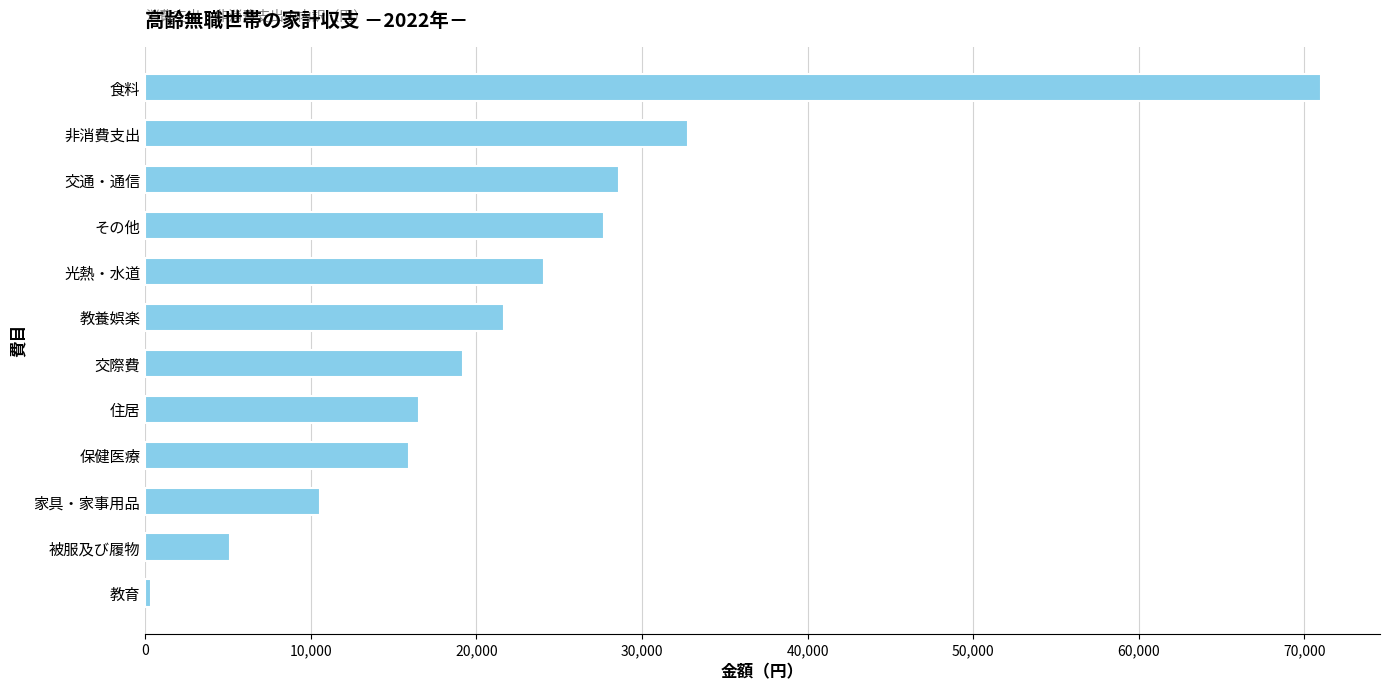

Approximately how many times larger is the value at 住居 compared to 保健医療?

1.0